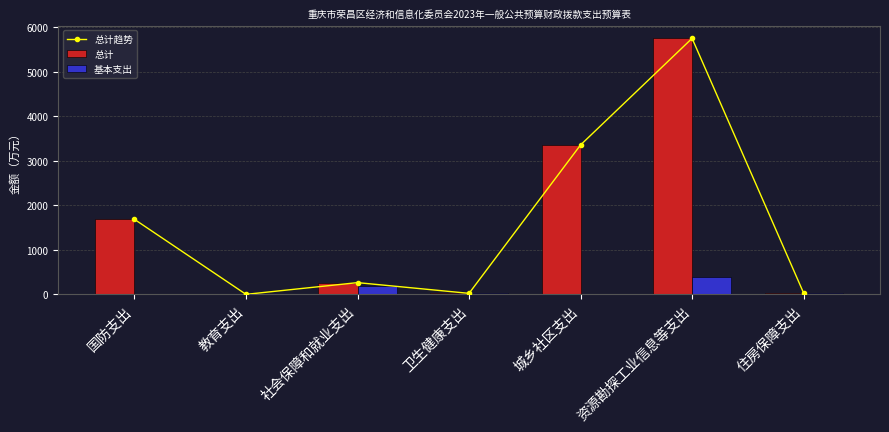

What is the value of the 总计 bar at the 2nd from the left?

2.4